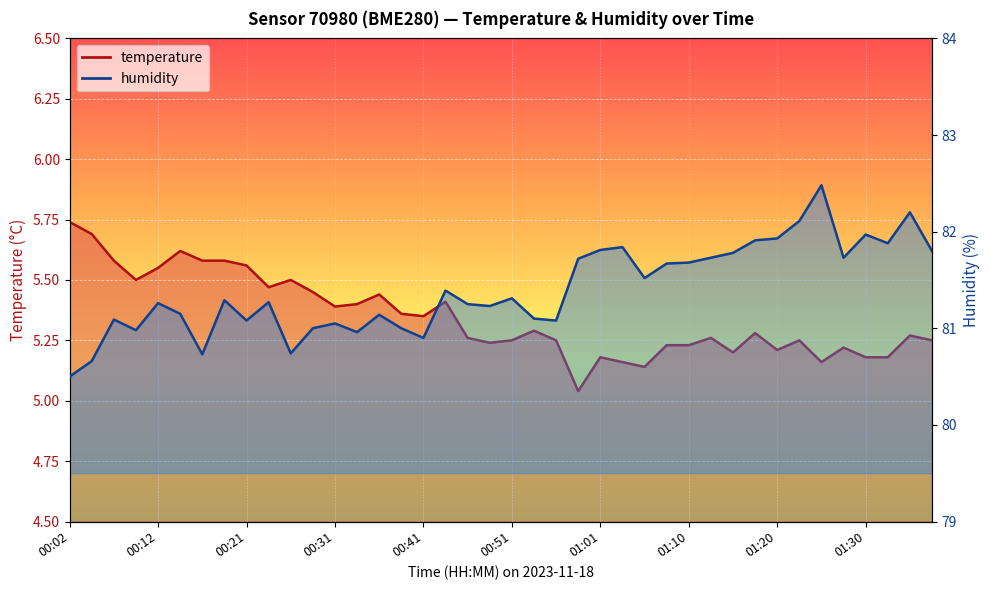

Is the value of humidity at 00:34 greater than the value of temperature at 00:41?

Yes